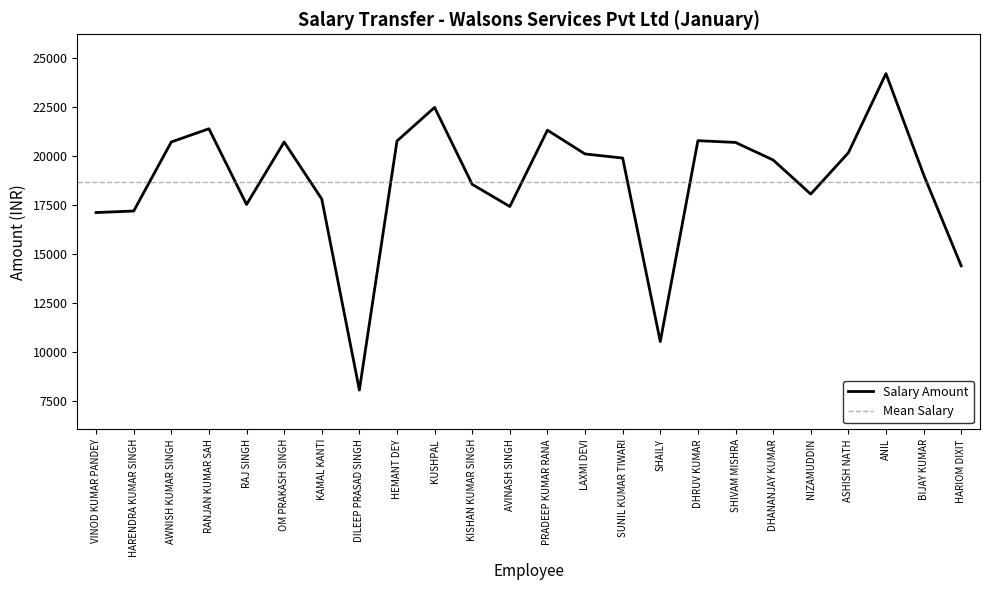

The chart shows a value of 20700 at OM PRAKASH SINGH. True or false?

True